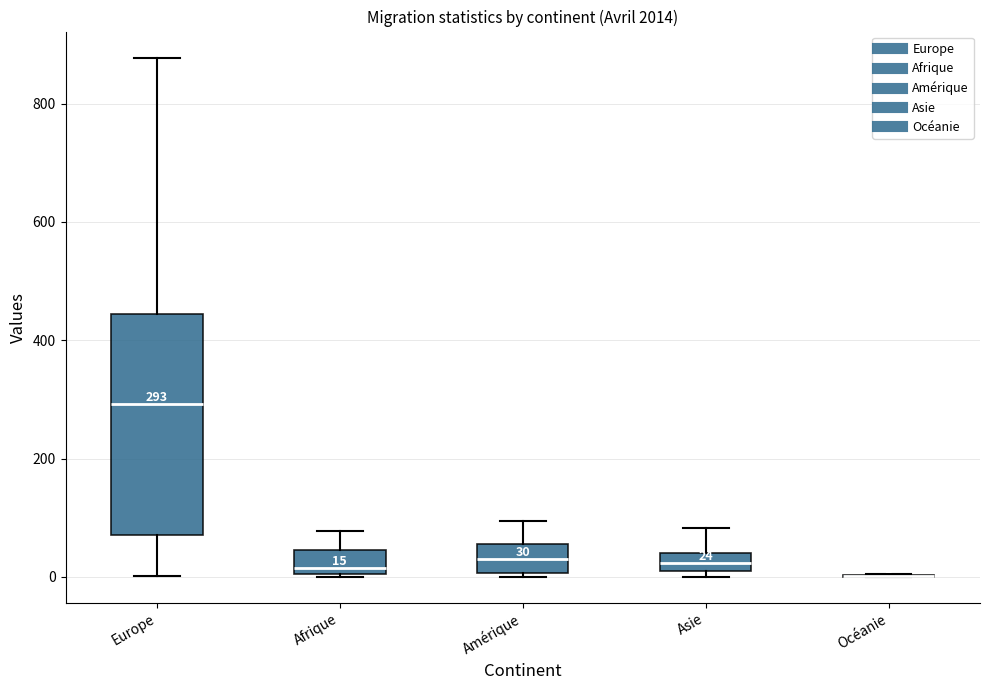

Which box is the tallest, from its lower edge to its upper edge?

Europe